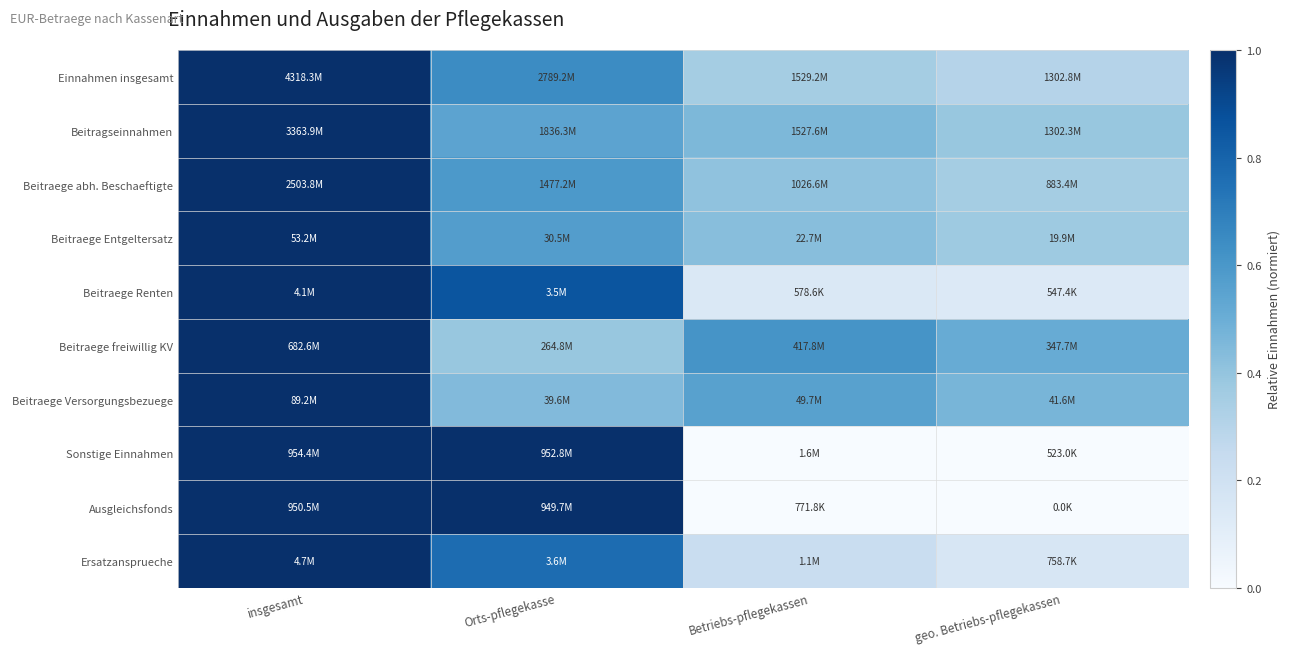

At which category does the chart reach its minimum across all series?

geo. Betriebs-pflegekassen